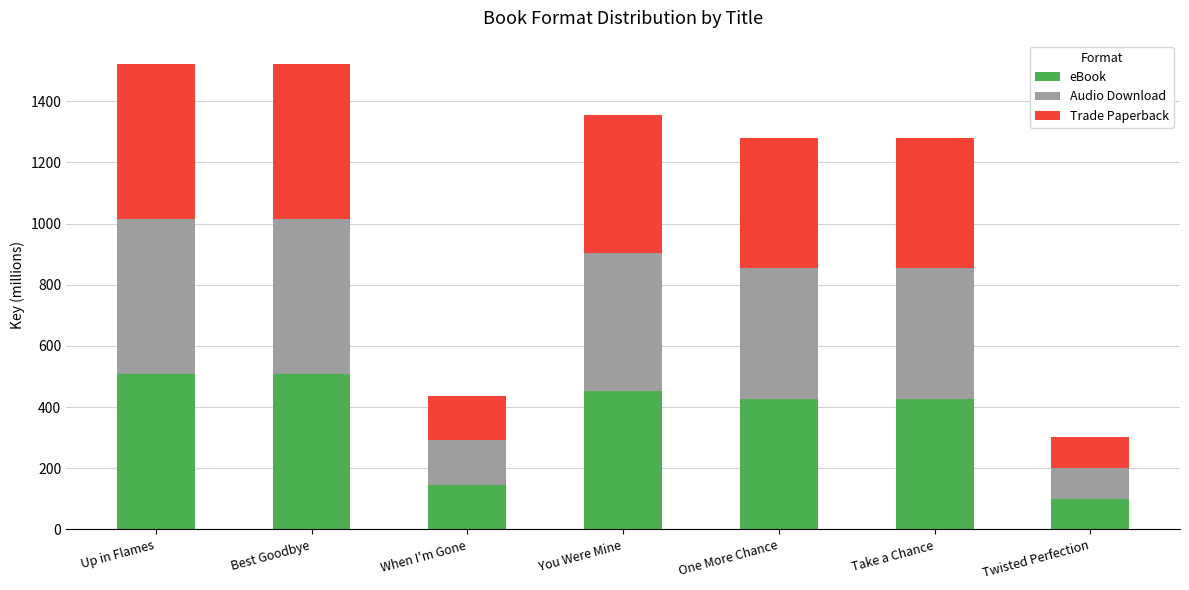

What is the difference between the maximum and minimum values in the eBook series?

407.2